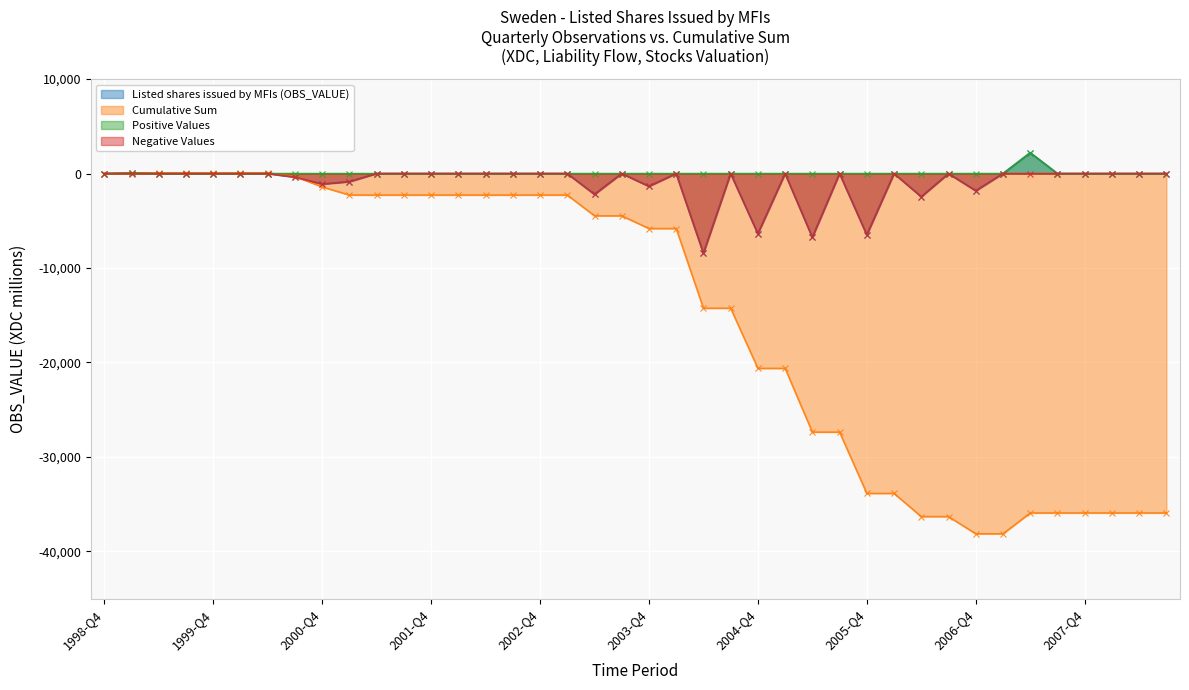

Reading left to right, transcribe all the data shown in this chart.

Listed shares issued by MFIs (OBS_VALUE): 0	75	0	0	0	0	0	-377	-1115	-856	0	0	0	0	0	0	0	0	-2200	0	-1350	0	-8435	0	-6368	0	-6750	0	-6490	0	-2454	0	-1822	0	2208	0	0	0	0	0
Cumulative Sum: 0	75	75	75	75	75	75	-302	-1417	-2273	-2273	-2273	-2273	-2273	-2273	-2273	-2273	-2273	-4473	-4473	-5823	-5823	-14258	-14258	-20626	-20626	-27376	-27376	-33866	-33866	-36320	-36320	-38142	-38142	-35934	-35934	-35934	-35934	-35934	-35934
Positive Values: 0	75	0	0	0	0	0	0	0	0	0	0	0	0	0	0	0	0	0	0	0	0	0	0	0	0	0	0	0	0	0	0	0	0	2208	0	0	0	0	0
Negative Values: 0	0	0	0	0	0	0	-377	-1115	-856	0	0	0	0	0	0	0	0	-2200	0	-1350	0	-8435	0	-6368	0	-6750	0	-6490	0	-2454	0	-1822	0	0	0	0	0	0	0